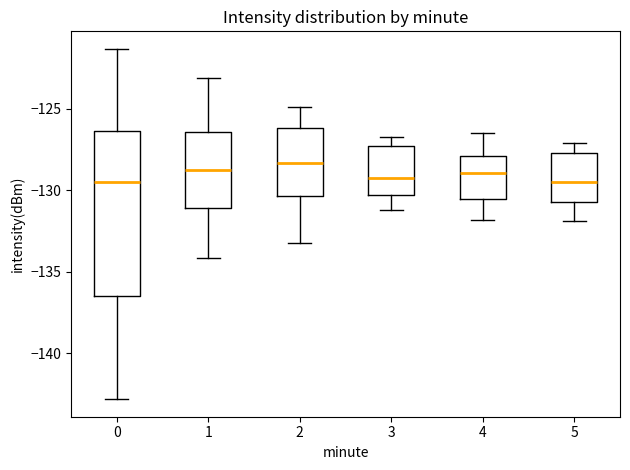

Reading left to right, read every box against the y-axis: the position of its median line, the range the box covers, and the ends of its whiskers. The values are not printed on the chart, so give them approximately, as read against the axis.

0: median -129.5, box -136.5 to -126.5, whiskers -143.0 to -121.5
1: median -129.0, box -131.0 to -126.5, whiskers -134.0 to -123.0
2: median -128.5, box -130.5 to -126.0, whiskers -133.0 to -125.0
3: median -129.0, box -130.5 to -127.5, whiskers -131.0 to -126.5
4: median -129.0, box -130.5 to -128.0, whiskers -132.0 to -126.5
5: median -129.5, box -130.5 to -127.5, whiskers -132.0 to -127.0